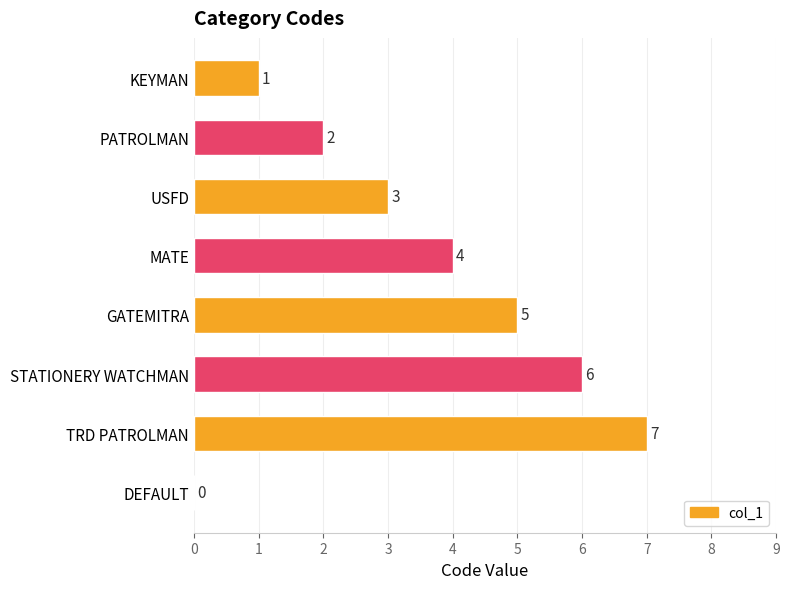

The value at STATIONERY WATCHMAN is 3. True or false?

False